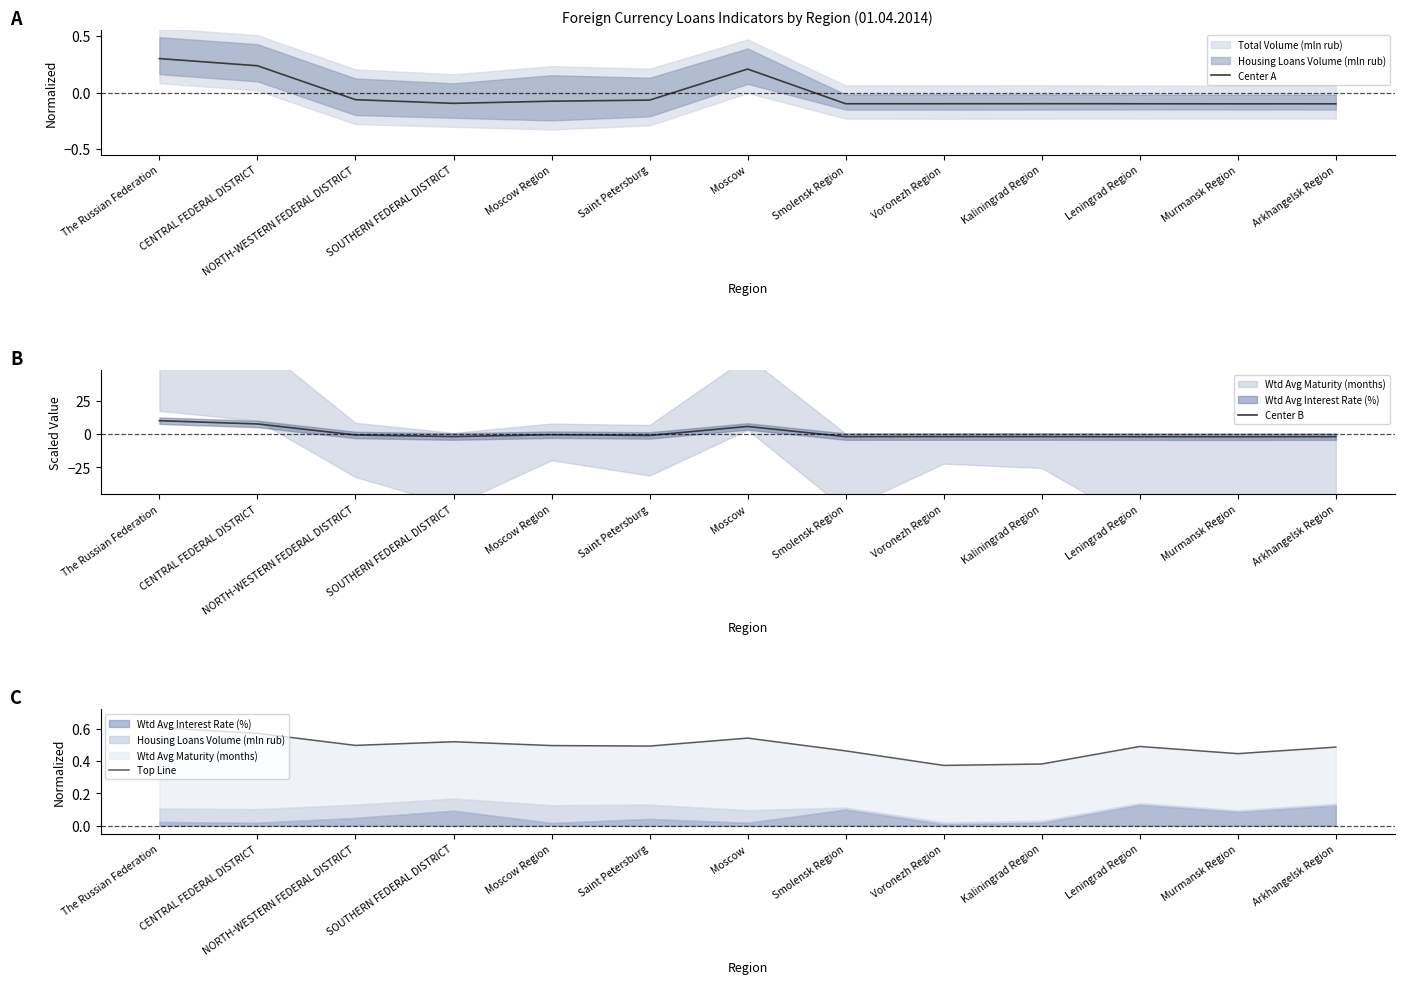

Does the chart have visible grid lines?

No